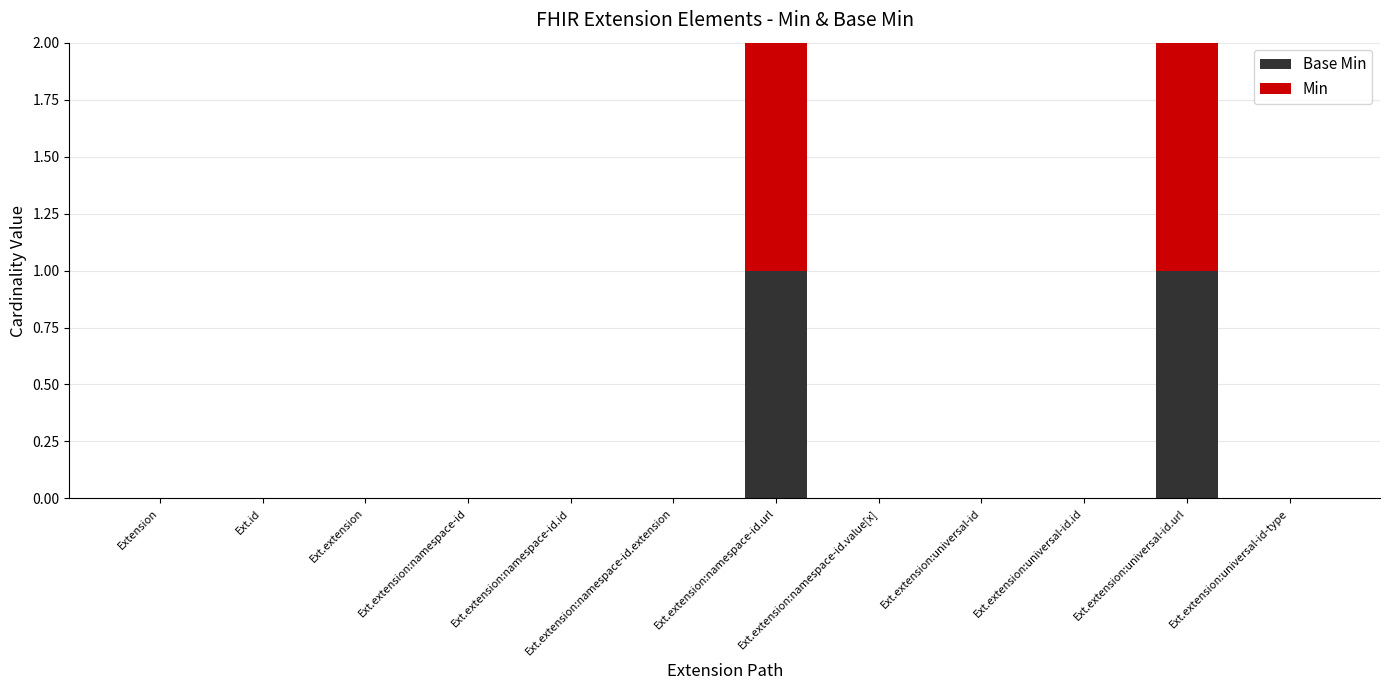

At which label does Base Min reach its minimum?

Extension